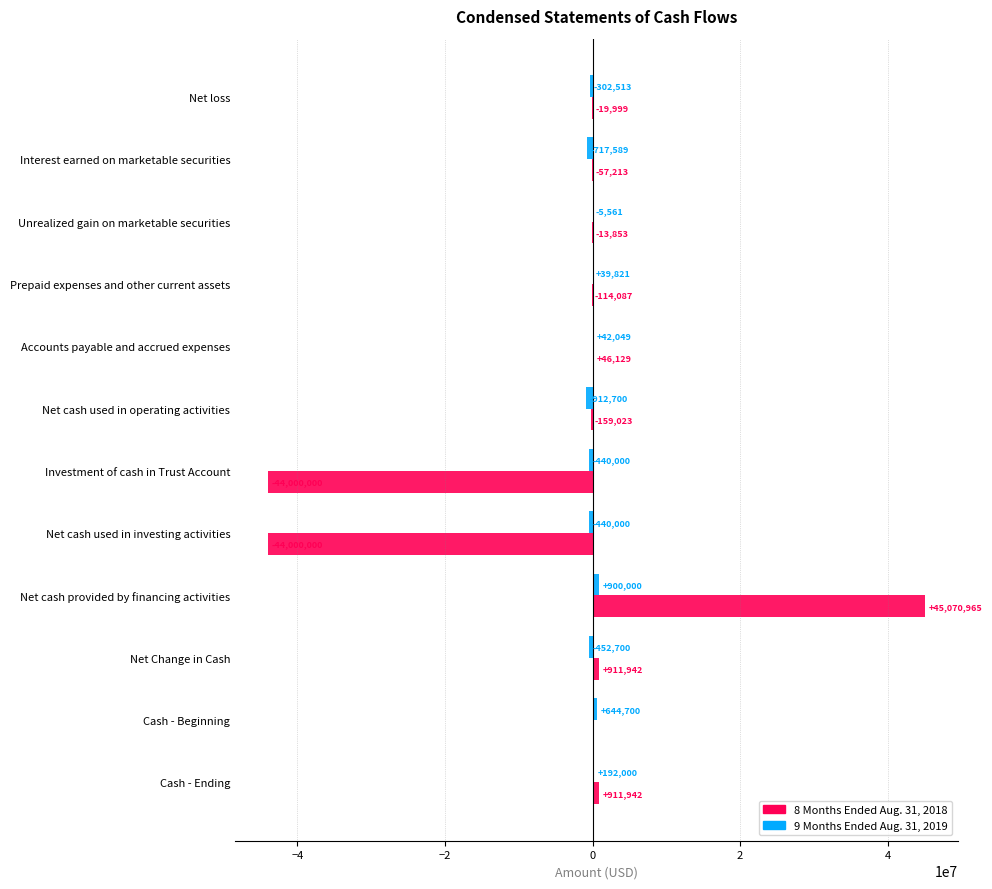

What is the total value across all series at Cash - Beginning?

644700